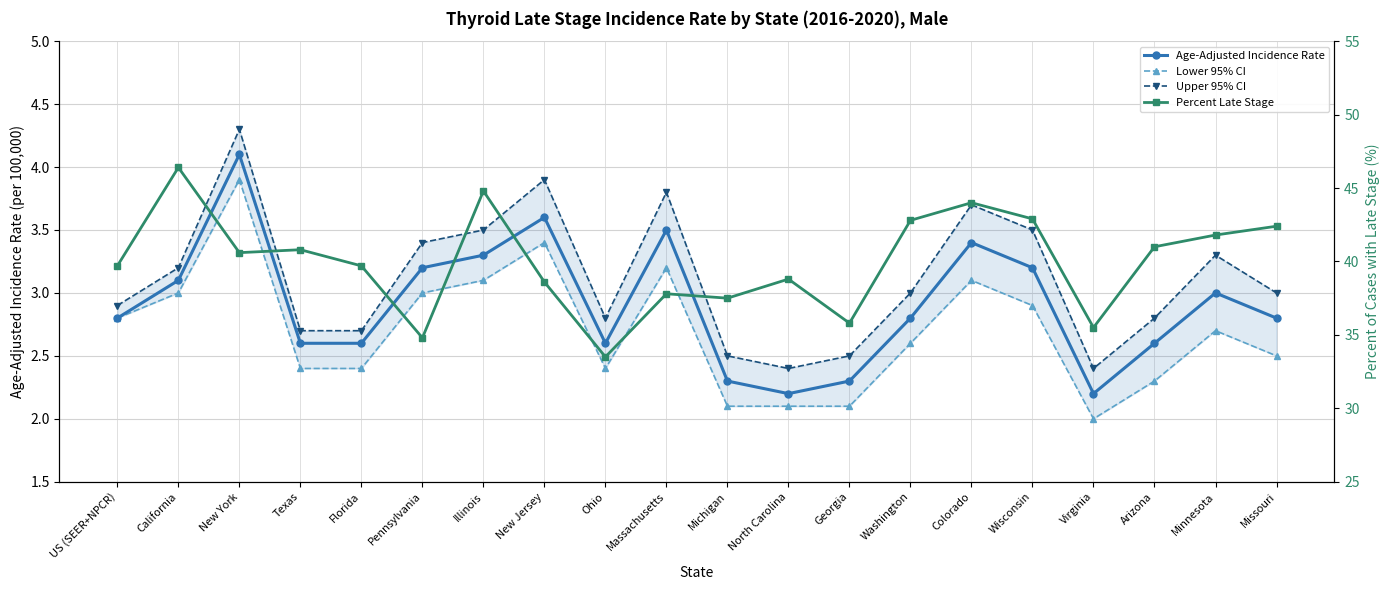

Which category has the highest value in the Lower 95% CI series?

New York